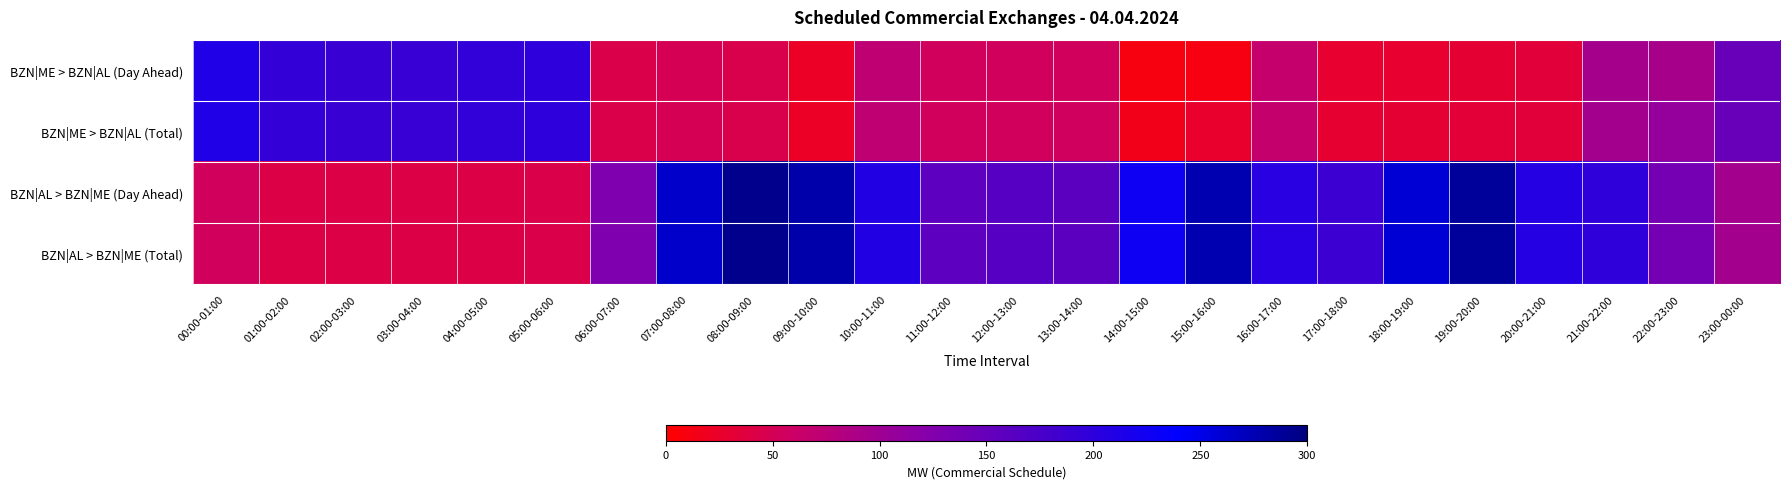

Reading right to left, list all the values displayed in this chart.

BZN|ME > BZN|AL (Day Ahead): 23:00-00:00=147	22:00-23:00=93	21:00-22:00=94	20:00-21:00=34	19:00-20:00=31	18:00-19:00=29	17:00-18:00=29	16:00-17:00=66	15:00-16:00=11	14:00-15:00=10	13:00-14:00=55	12:00-13:00=55	11:00-12:00=55	10:00-11:00=72	09:00-10:00=23	08:00-09:00=45	07:00-08:00=50	06:00-07:00=44	05:00-06:00=199	04:00-05:00=195	03:00-04:00=191	02:00-03:00=189	01:00-02:00=194	00:00-01:00=211
BZN|ME > BZN|AL (Total): 23:00-00:00=148	22:00-23:00=108	21:00-22:00=95	20:00-21:00=35	19:00-20:00=33	18:00-19:00=31	17:00-18:00=30	16:00-17:00=67	15:00-16:00=26	14:00-15:00=16	13:00-14:00=56	12:00-13:00=55	11:00-12:00=55	10:00-11:00=72	09:00-10:00=23	08:00-09:00=45	07:00-08:00=50	06:00-07:00=44	05:00-06:00=199	04:00-05:00=195	03:00-04:00=191	02:00-03:00=189	01:00-02:00=194	00:00-01:00=211
BZN|AL > BZN|ME (Day Ahead): 23:00-00:00=95	22:00-23:00=137	21:00-22:00=197	20:00-21:00=207	19:00-20:00=286	18:00-19:00=259	17:00-18:00=187	16:00-17:00=205	15:00-16:00=276	14:00-15:00=227	13:00-14:00=159	12:00-13:00=165	11:00-12:00=158	10:00-11:00=209	09:00-10:00=280	08:00-09:00=293	07:00-08:00=264	06:00-07:00=128	05:00-06:00=44	04:00-05:00=42	03:00-04:00=42	02:00-03:00=42	01:00-02:00=42	00:00-01:00=55
BZN|AL > BZN|ME (Total): 23:00-00:00=95	22:00-23:00=137	21:00-22:00=197	20:00-21:00=207	19:00-20:00=286	18:00-19:00=259	17:00-18:00=187	16:00-17:00=205	15:00-16:00=276	14:00-15:00=227	13:00-14:00=159	12:00-13:00=165	11:00-12:00=158	10:00-11:00=209	09:00-10:00=280	08:00-09:00=293	07:00-08:00=264	06:00-07:00=128	05:00-06:00=44	04:00-05:00=42	03:00-04:00=42	02:00-03:00=42	01:00-02:00=42	00:00-01:00=55